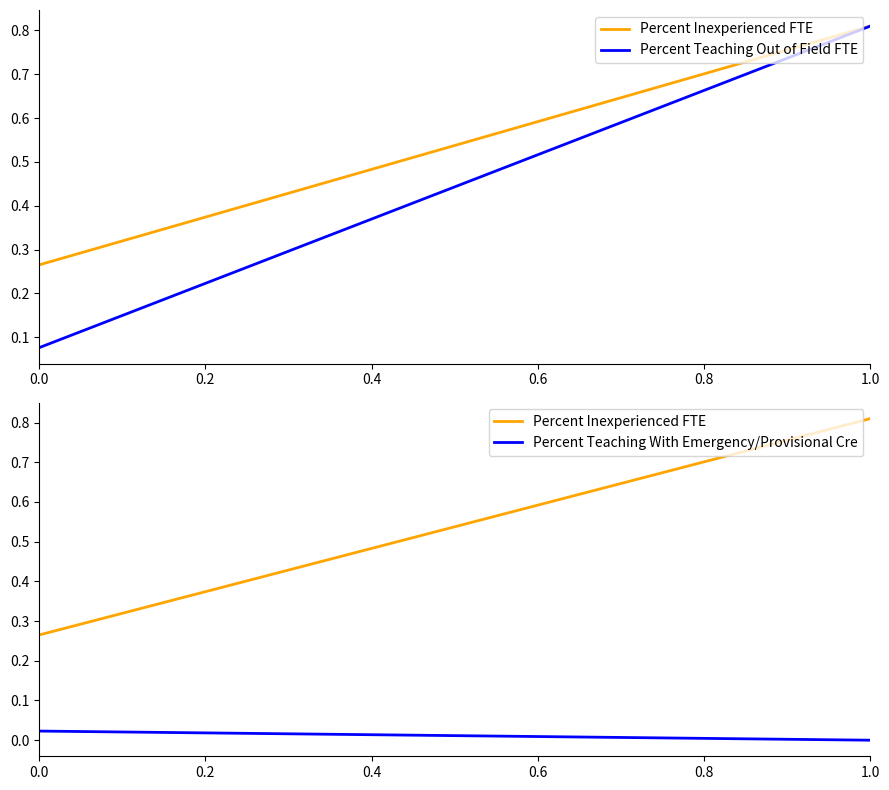

What is the sum of all Percent Inexperienced FTE values?

1.1